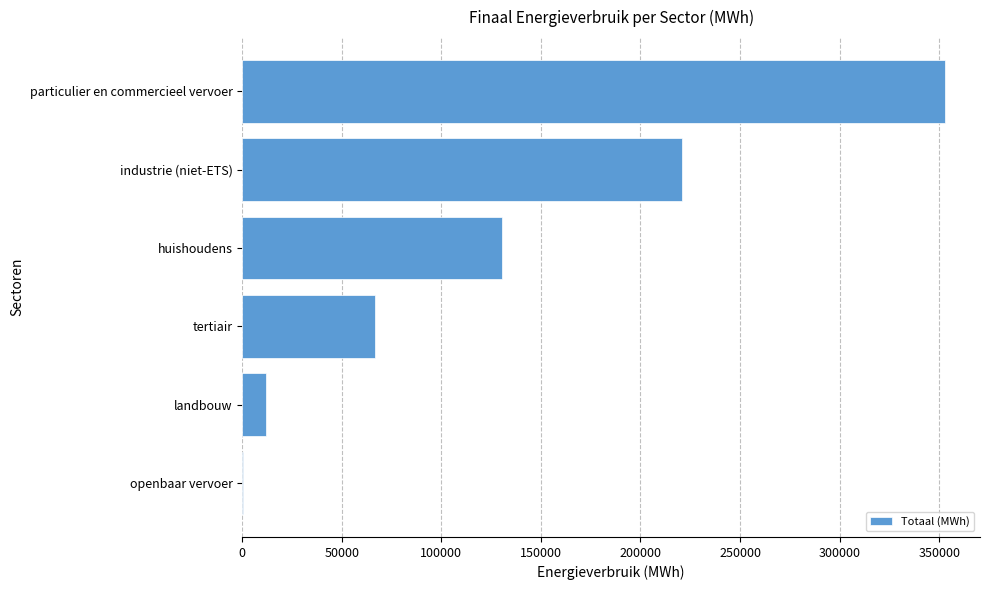

Between huishoudens and tertiair, which is larger?

huishoudens